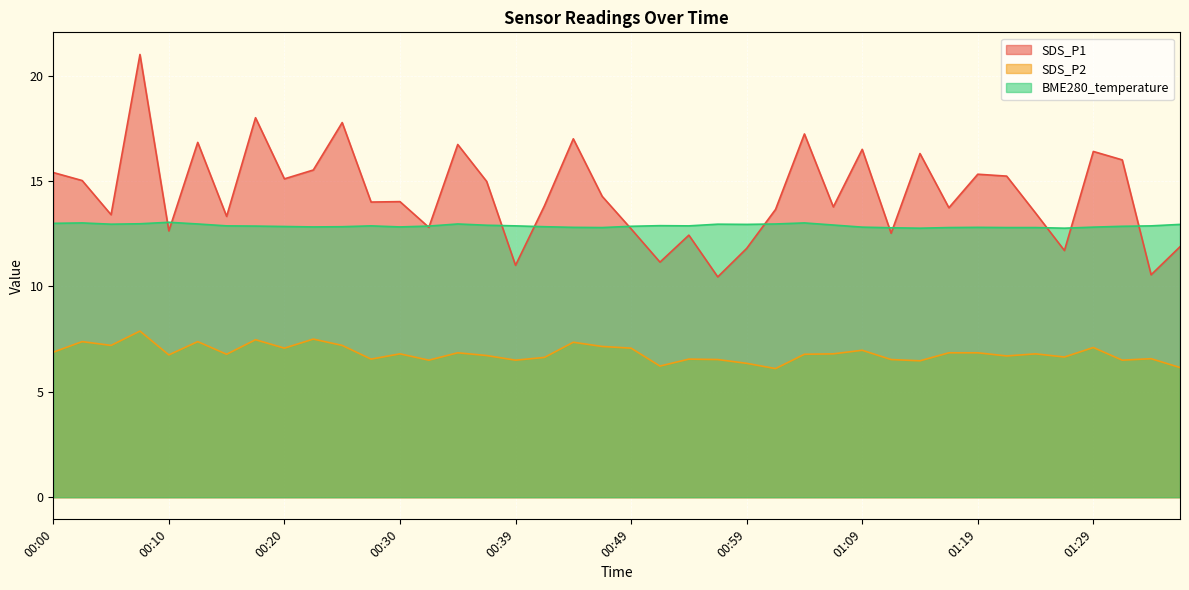

Which series changed the most between 00:10 and 00:39?

SDS_P1